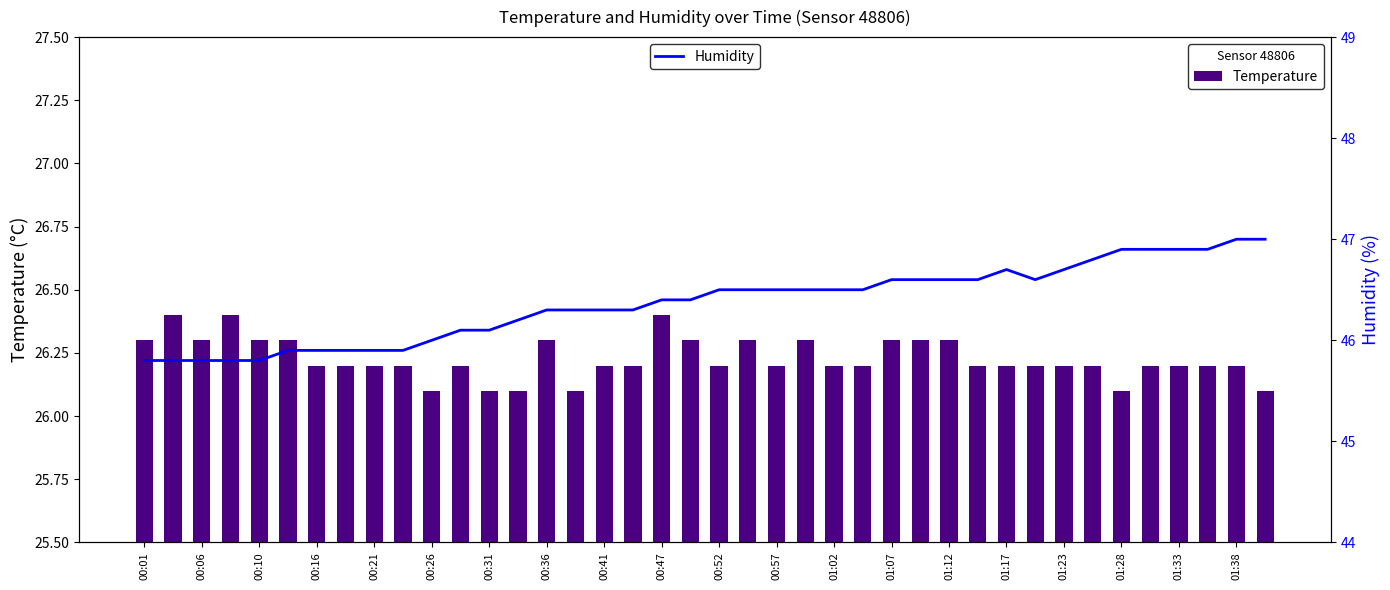

What is the highest value of the Temperature series?

26.4